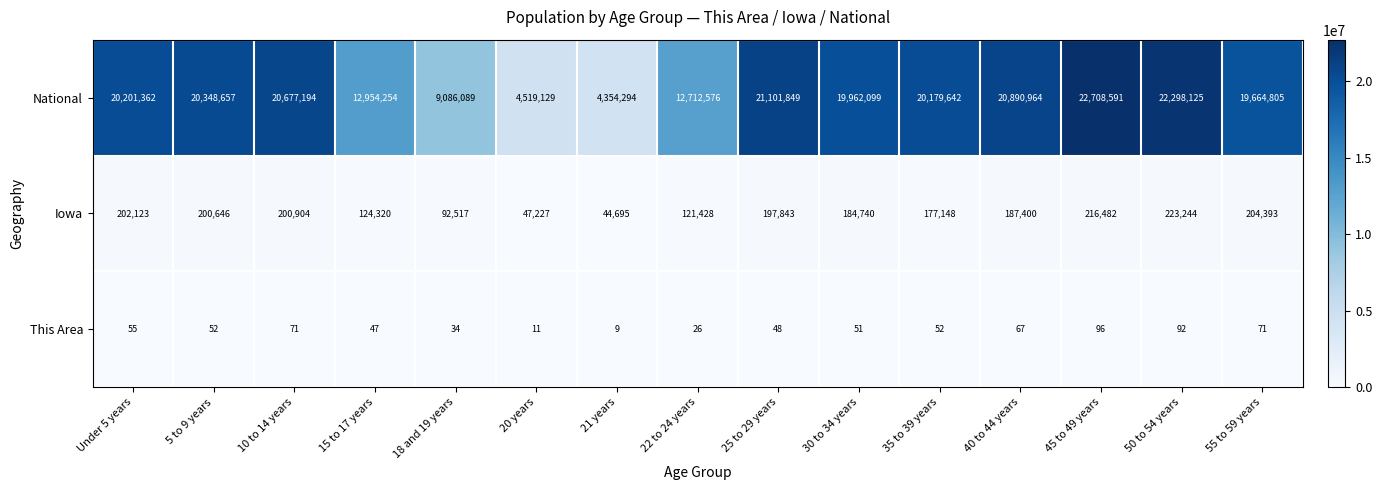

True or false: Iowa has a value of 184740 at 30 to 34 years.

True